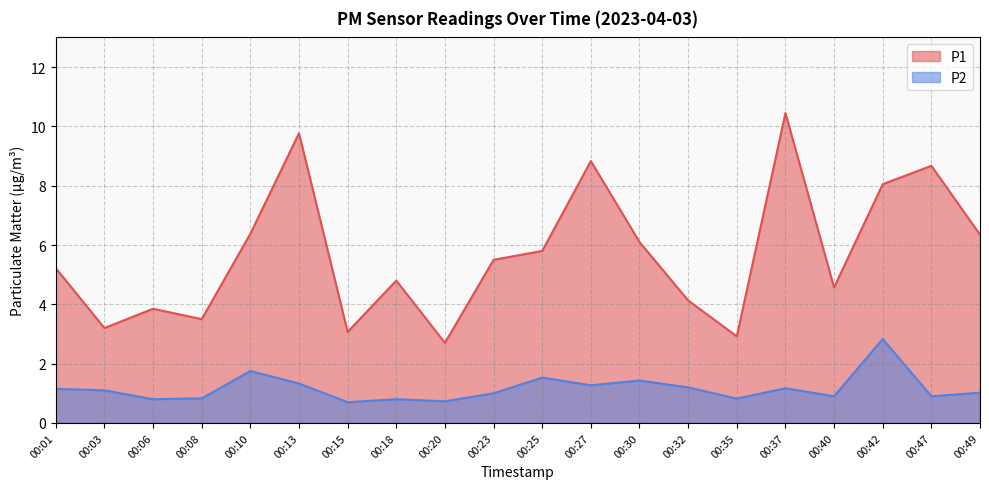

How many interior local peaks does the P2 series have?

6